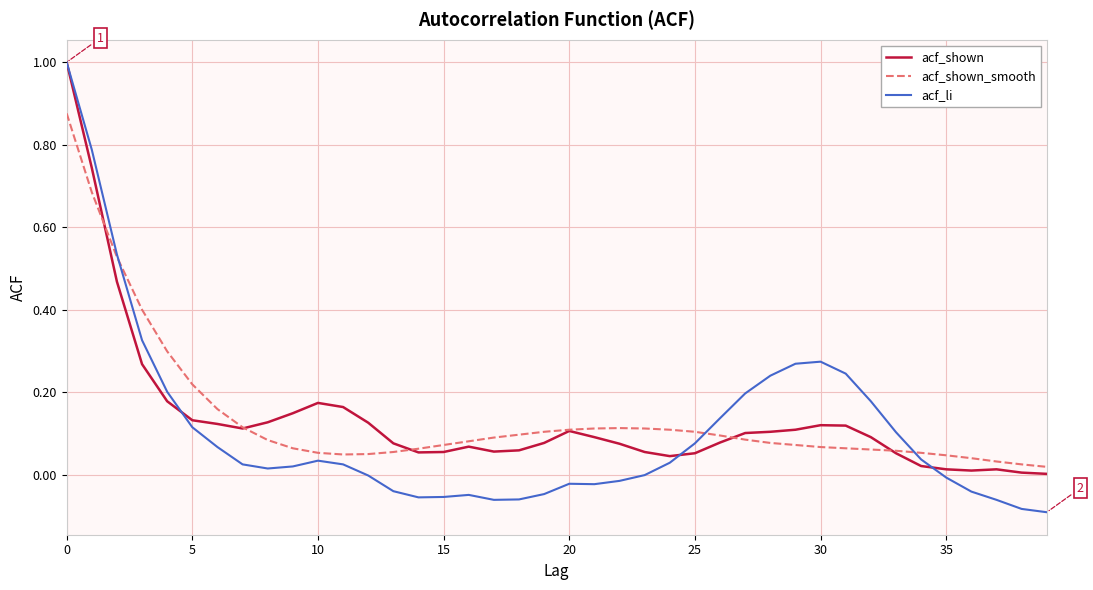

Which series has the largest range (max minus min)?

acf_li